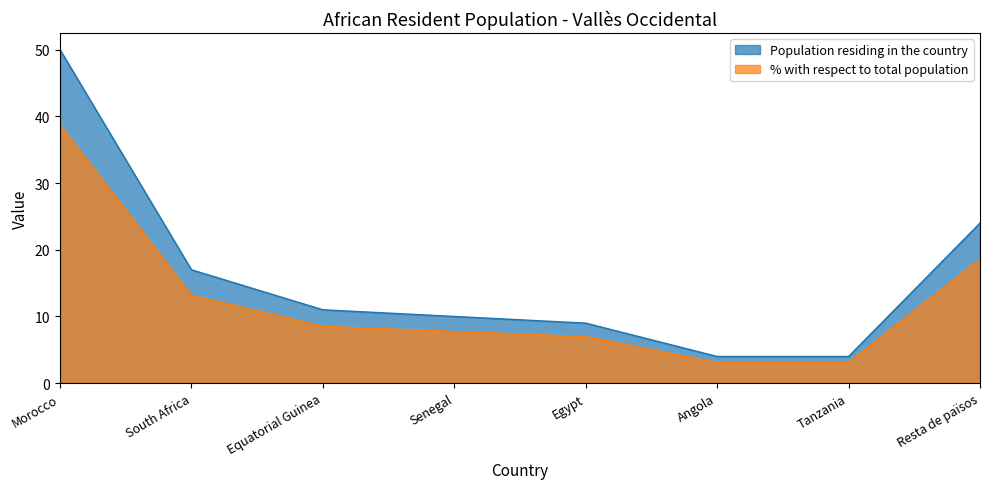

Which category has the highest value across all series?

Morocco